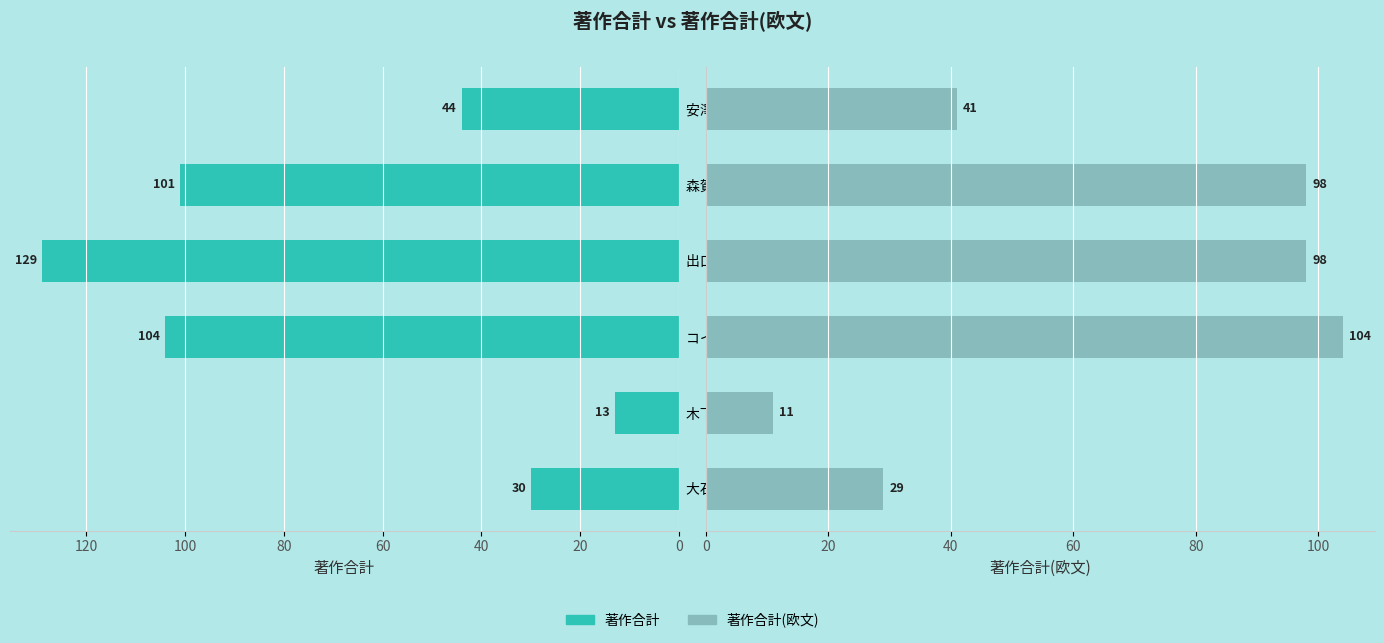

Which series has the widest spread of values?

著作合計